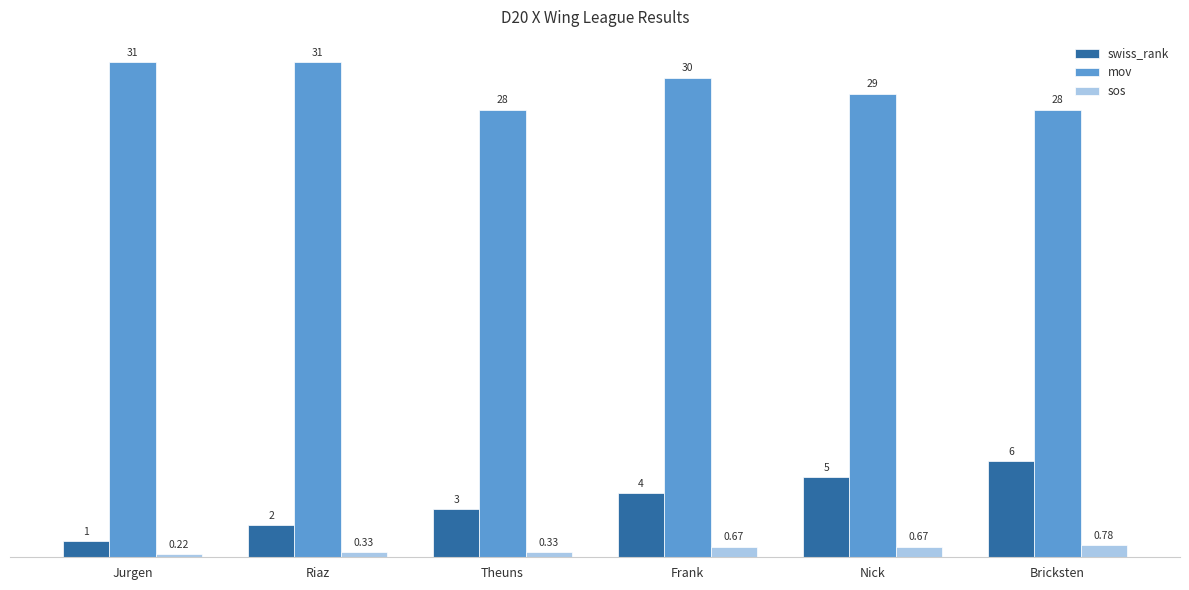

At which label does mov first exceed 30?

Jurgen